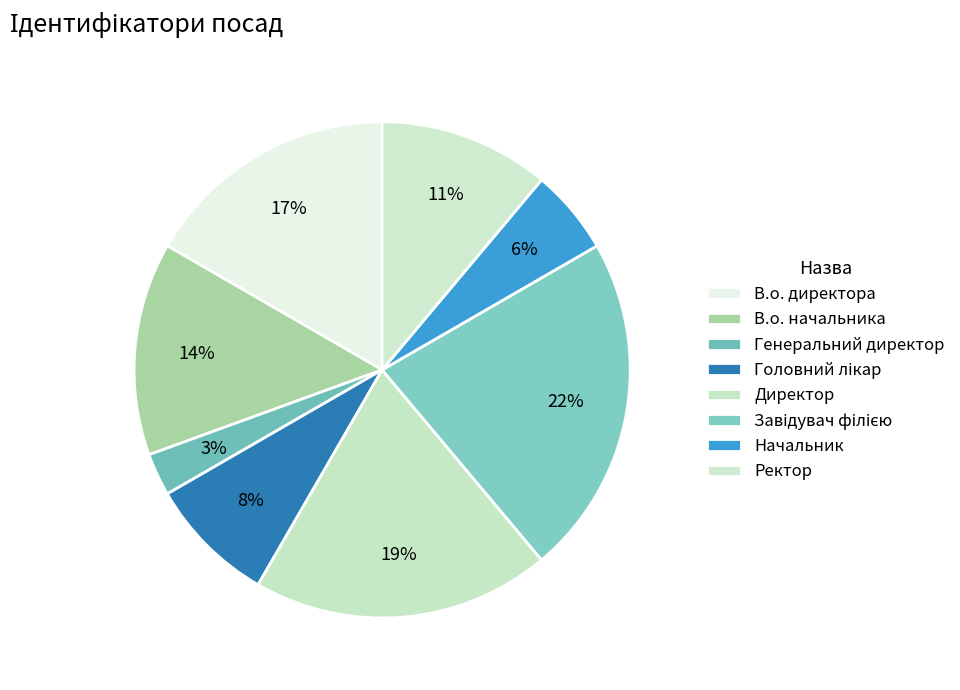

Do Головний лікар and В.о. начальника together represent more than half of the pie?

No